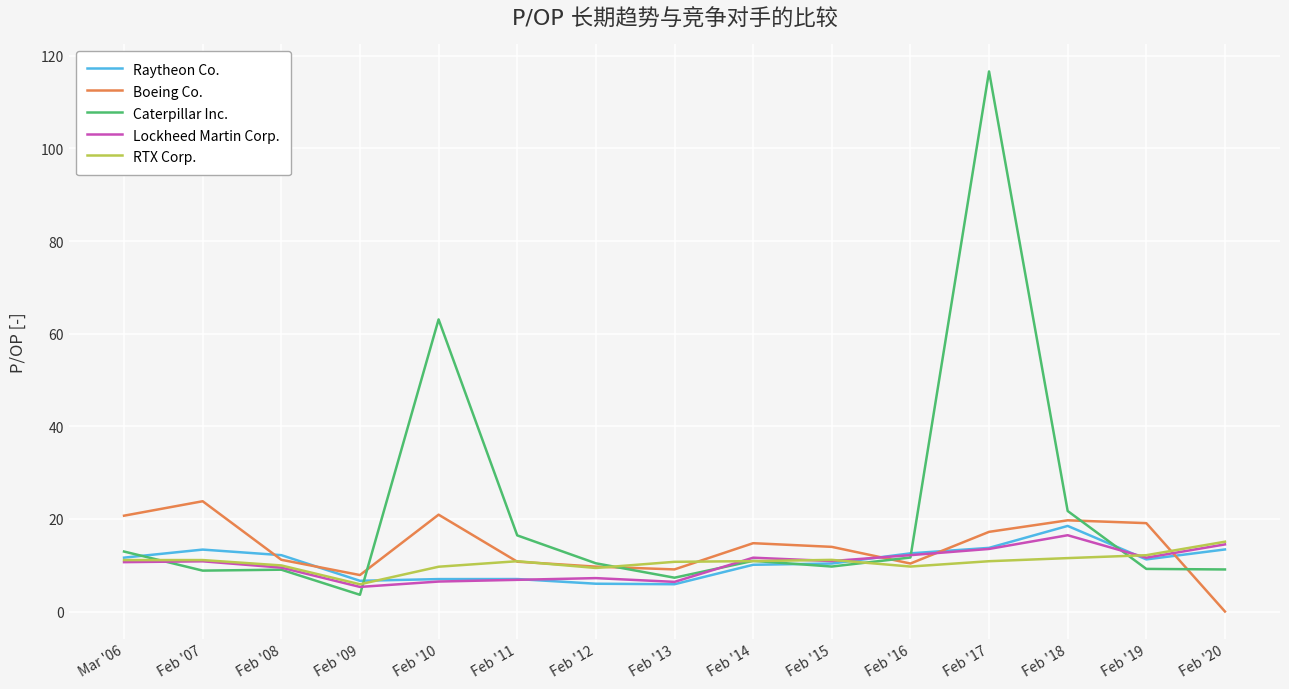

True or false: Boeing Co. and Lockheed Martin Corp. cross at least once.

True